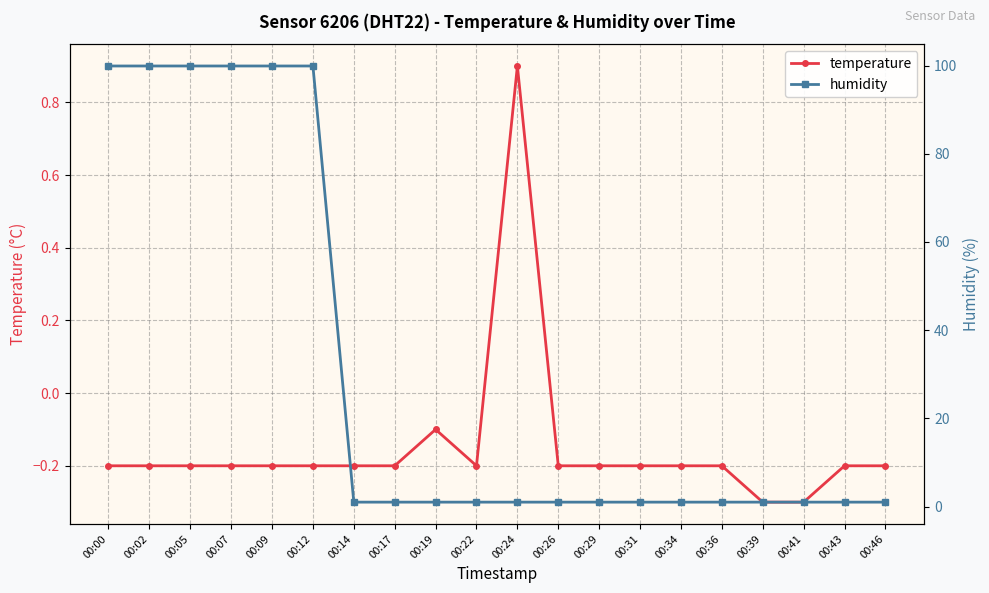

What is the average value of the temperature series?

-0.1